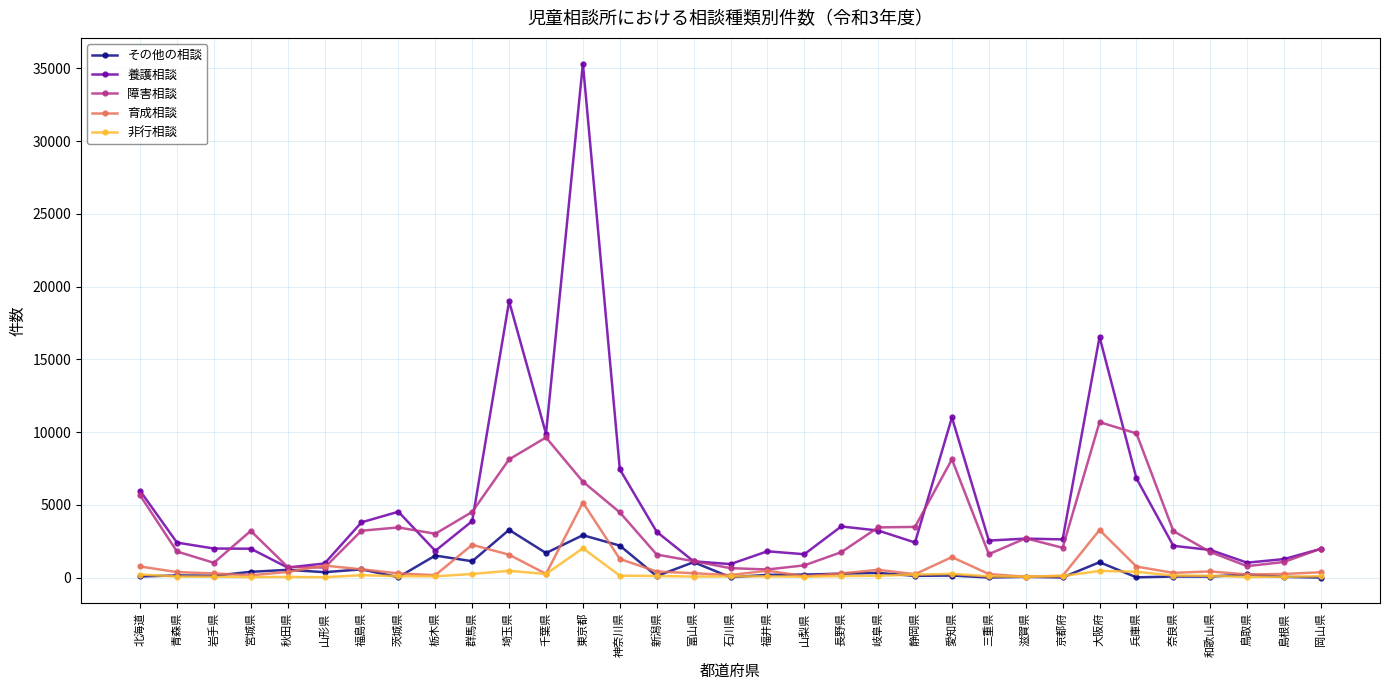

What is the average value of the 育成相談 series?

732